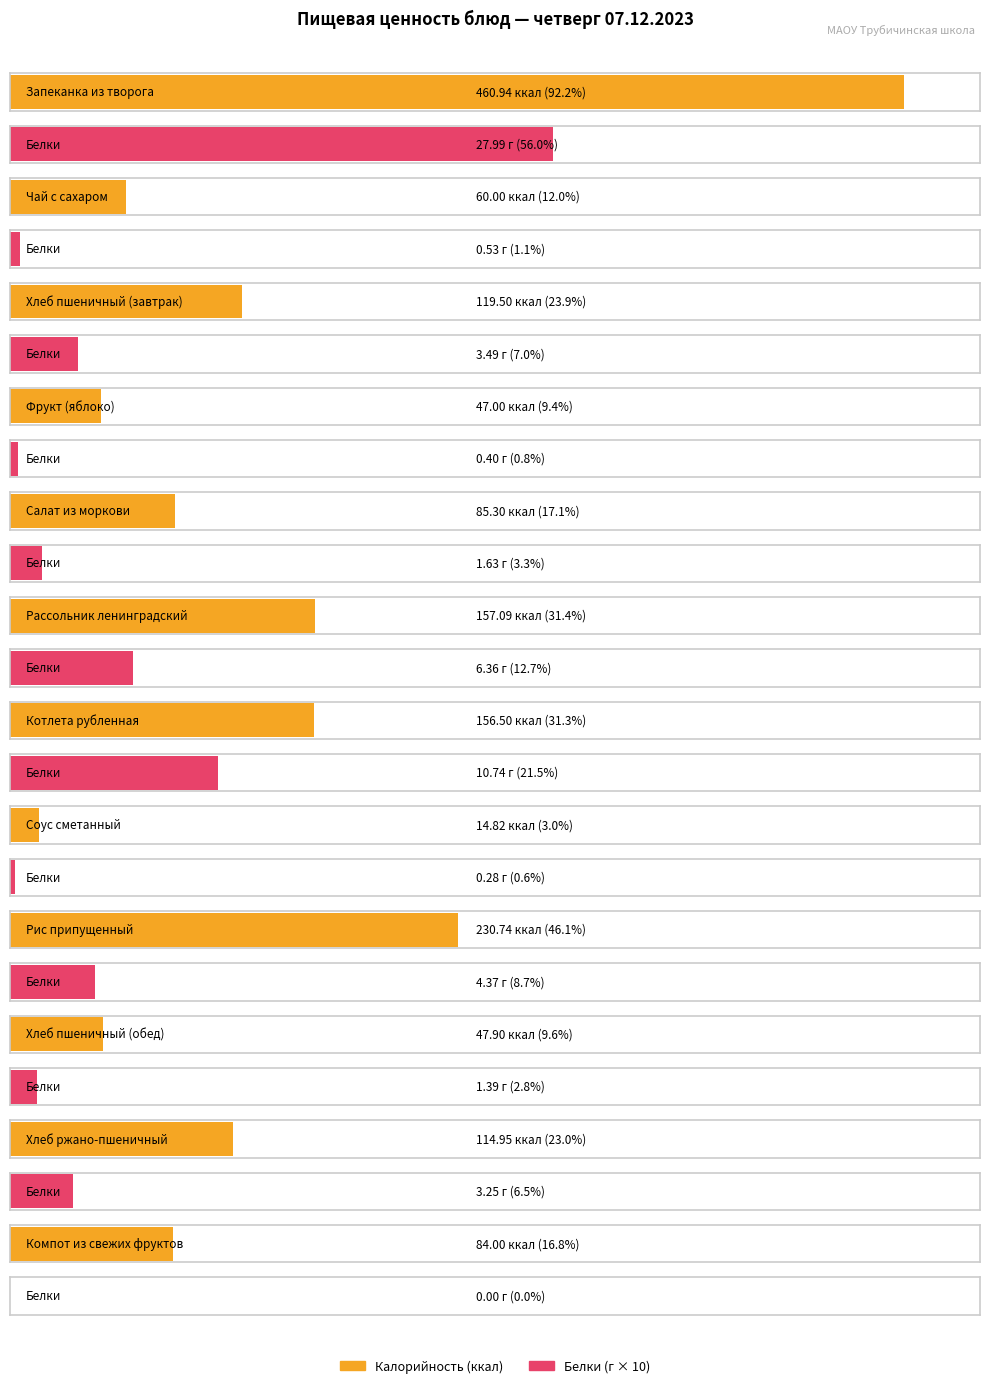

What is the difference between the highest and lowest values at Хлеб пшеничный (завтрак)?

116.0